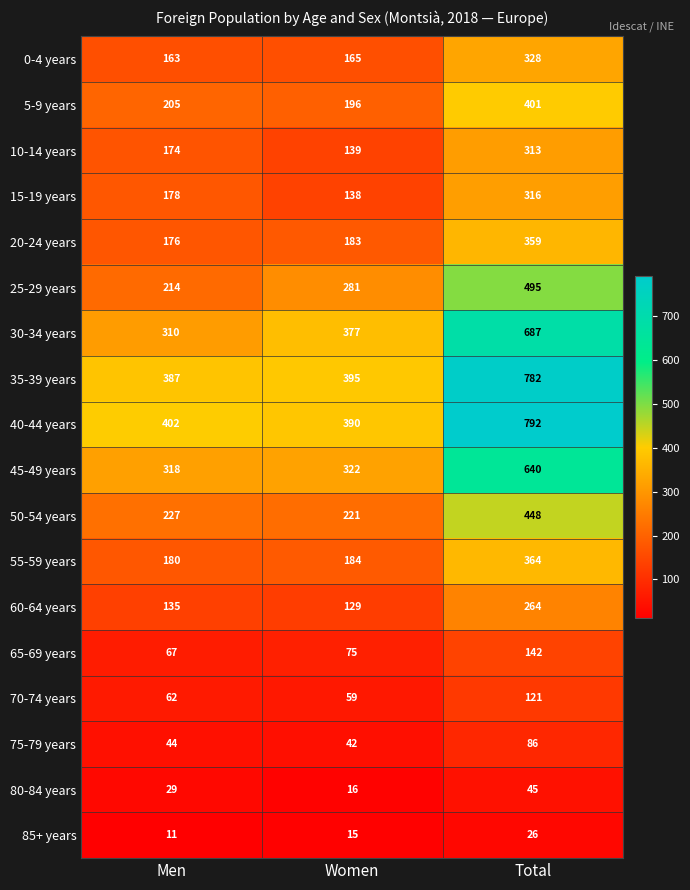

How many distinct data groups are displayed?

18